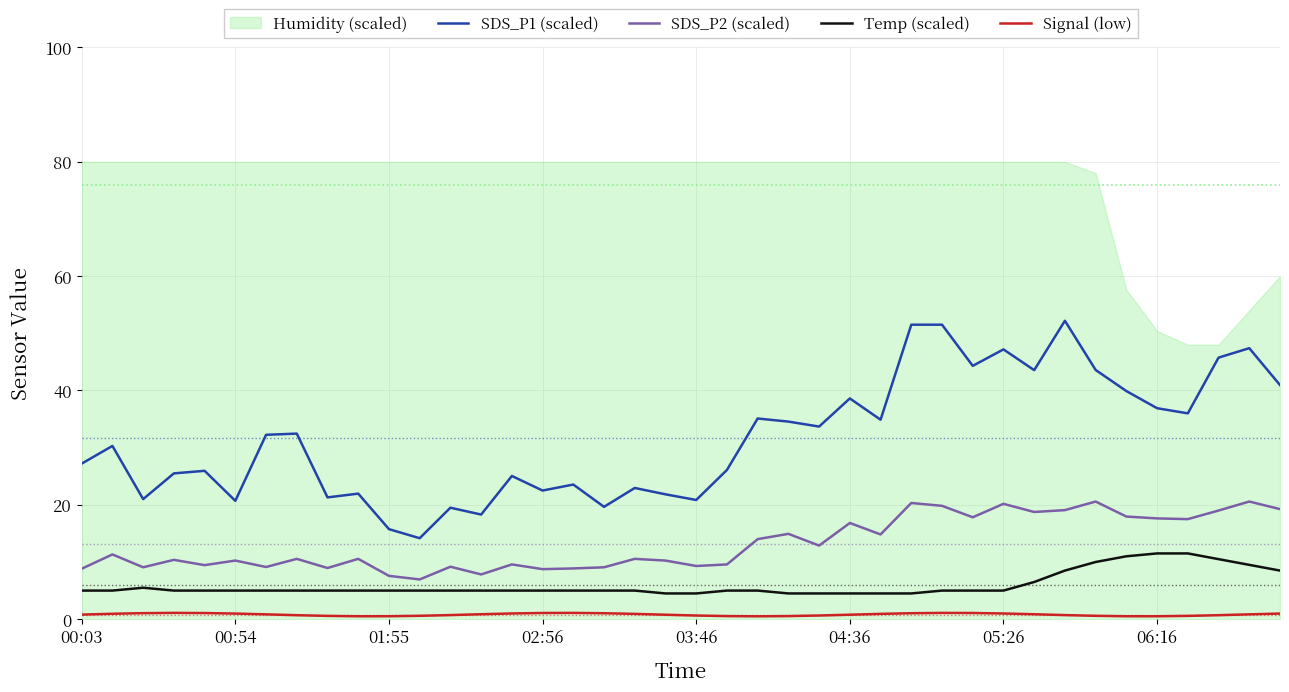

How many lines are shown in the chart?

4